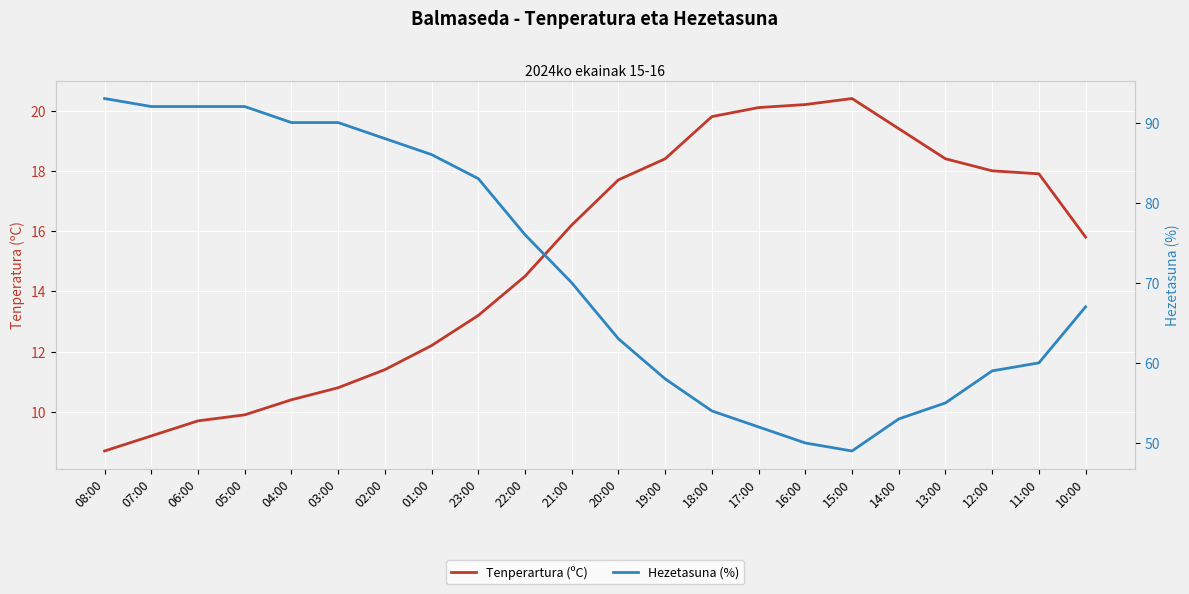

How many data points does each series have?

22